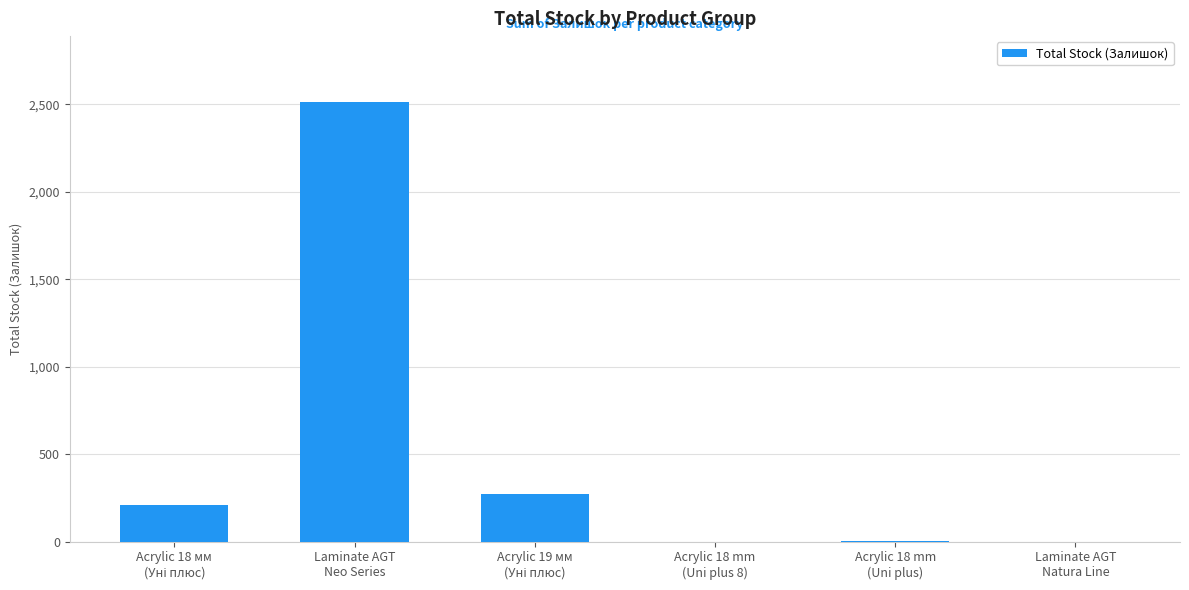

How many distinct data groups are displayed?

1